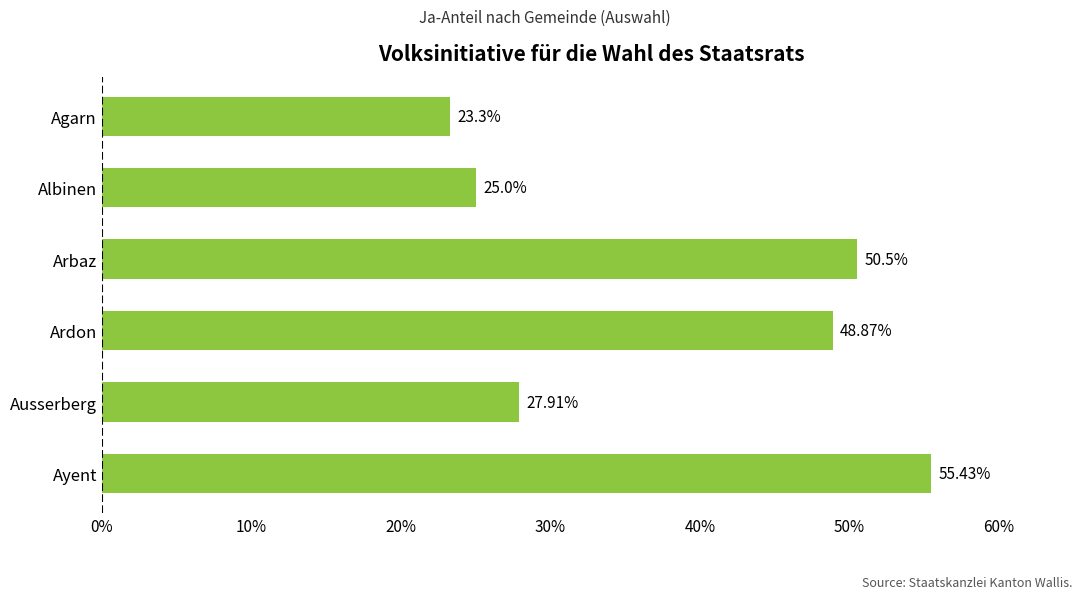

List the labels in order of value, largest first.

Ayent, Arbaz, Ardon, Ausserberg, Albinen, Agarn